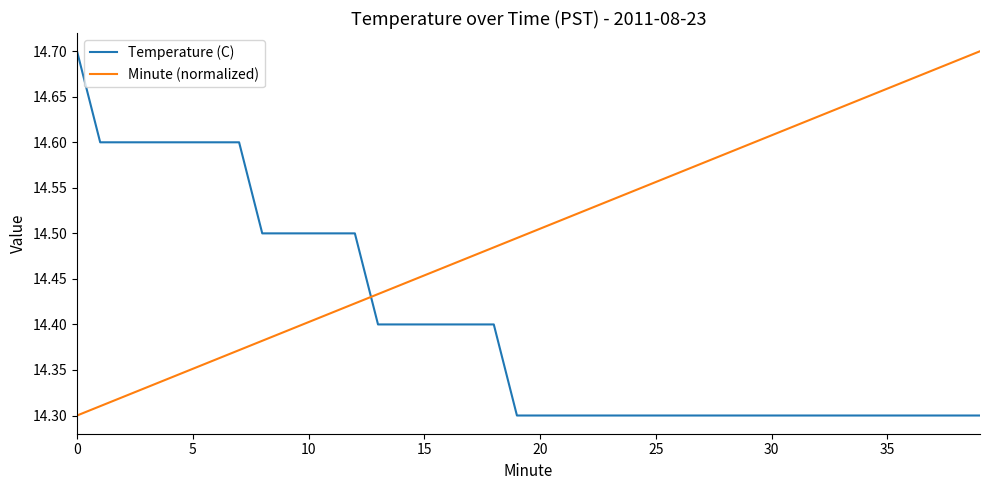

Does the chart display data point markers on the line(s)?

No